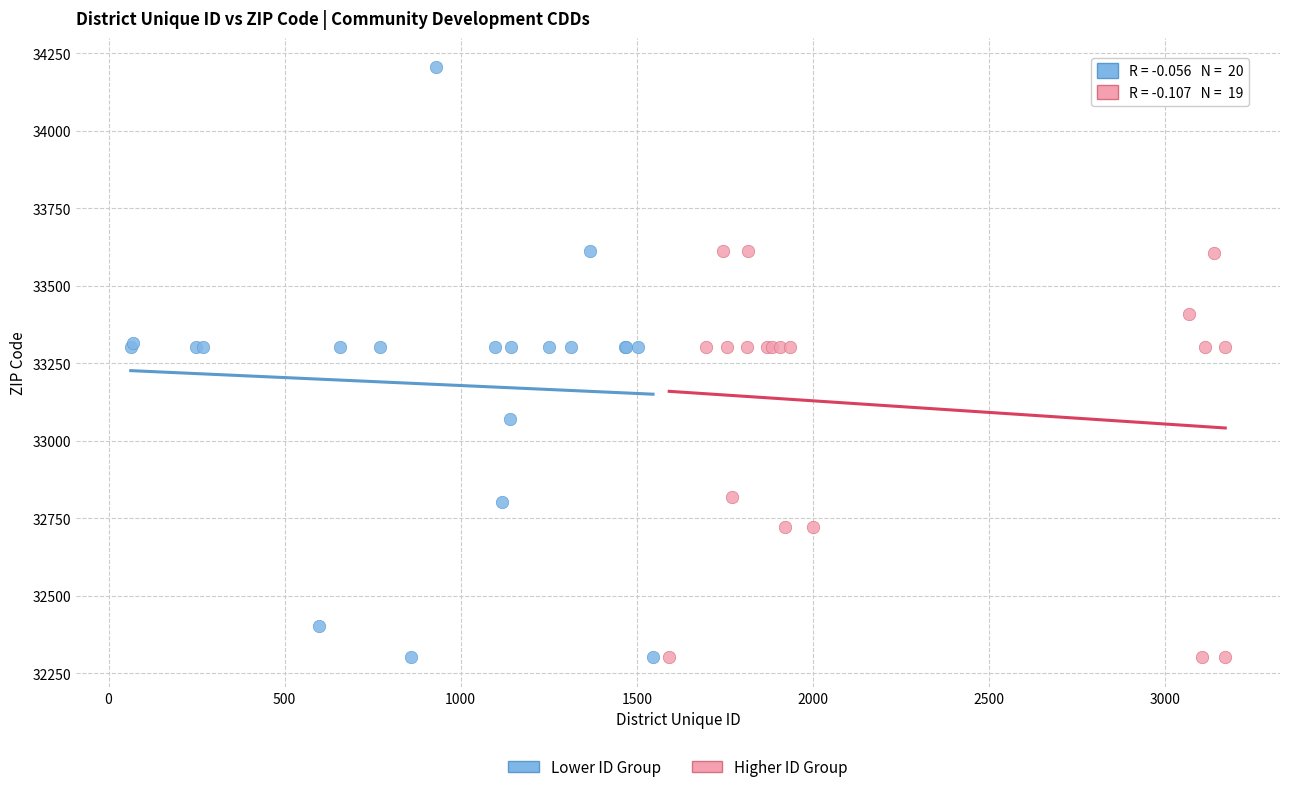

Which series has the largest Y range (max minus min)?

Lower ID Group